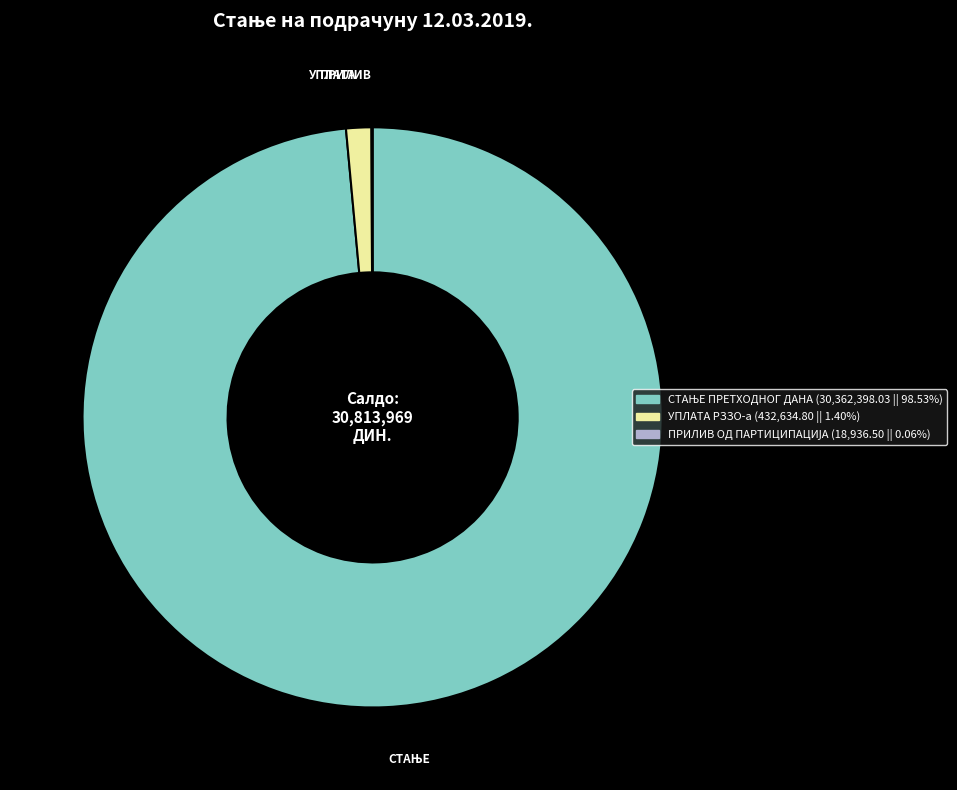

Does any single category account for the majority?

Yes